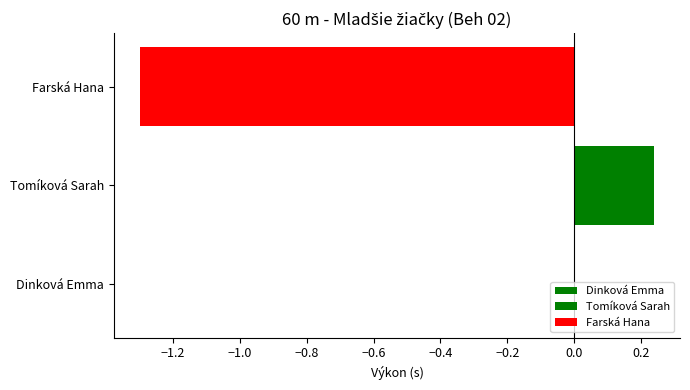

Count the number of data series in this chart.

2